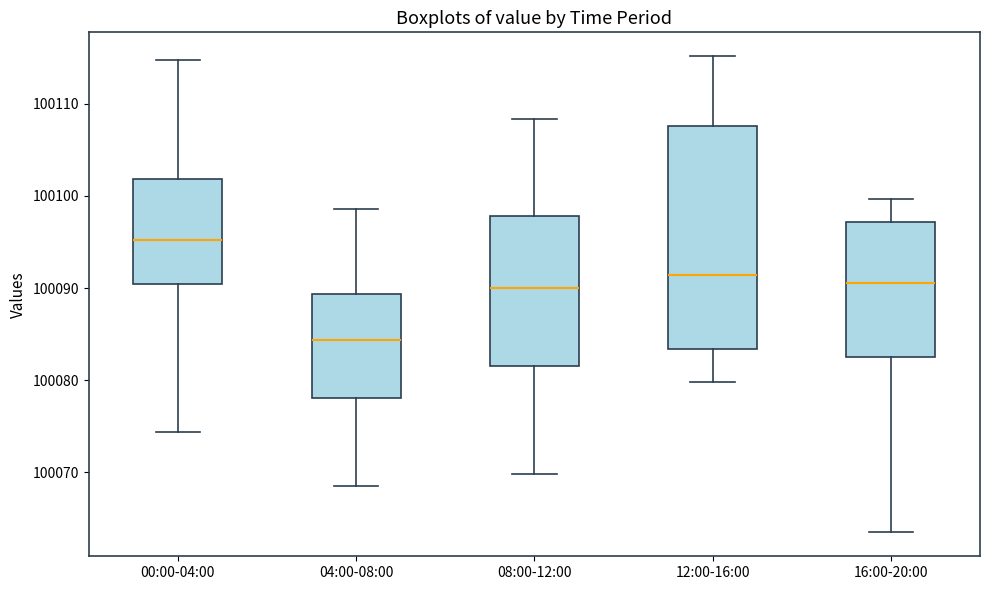

Which box has the highest median line?

00:00-04:00